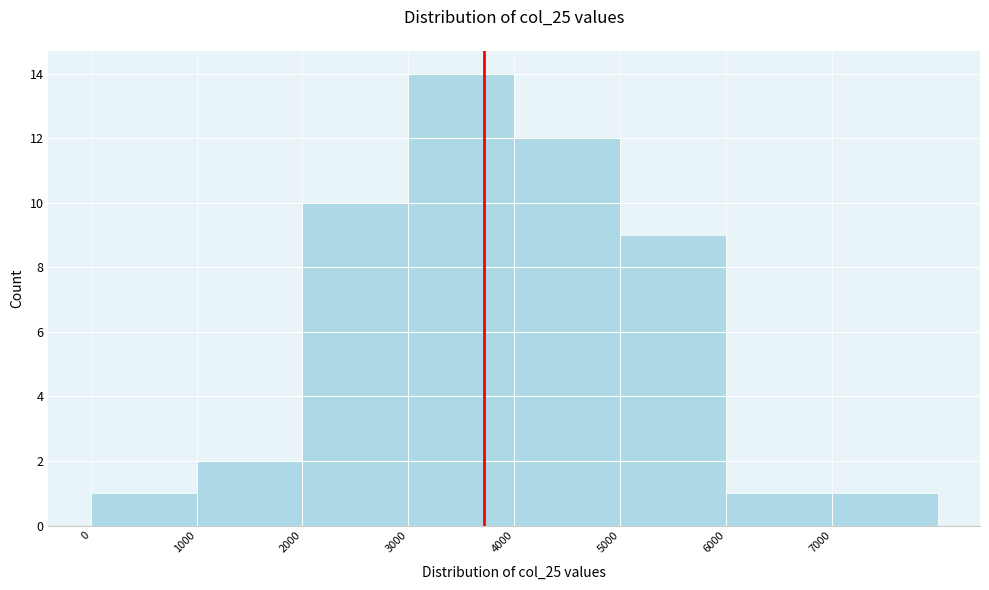

Over which range of the x-axis is the bar tallest?

3000 to 4000